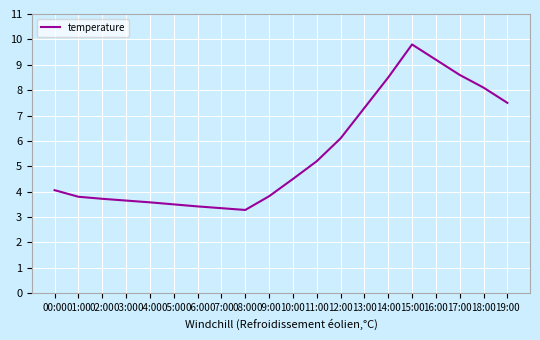

Is this an area chart (filled region under the line)?

No